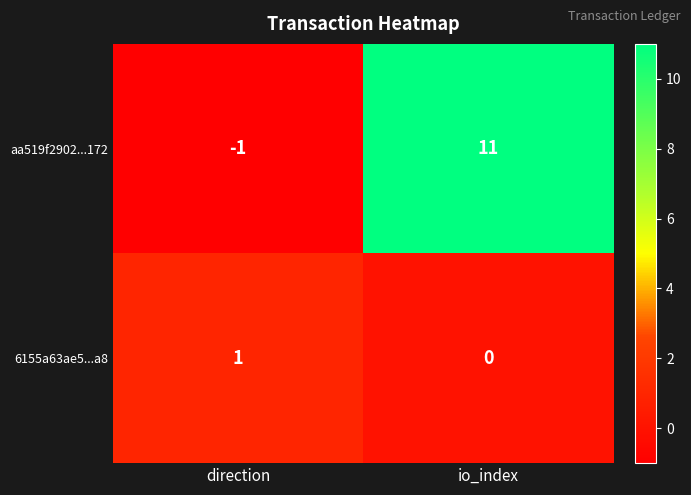

Reading left to right, list all the values displayed in this chart.

aa519f2902...172: direction=-1	io_index=11
6155a63ae5...a8: direction=1	io_index=0